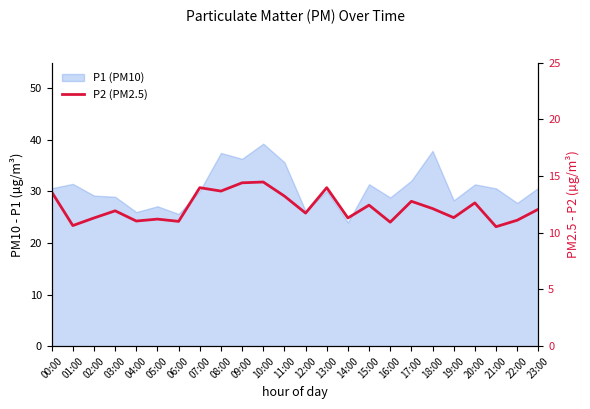

The chart shows a value of 21.2 at 09:00. True or false?

False